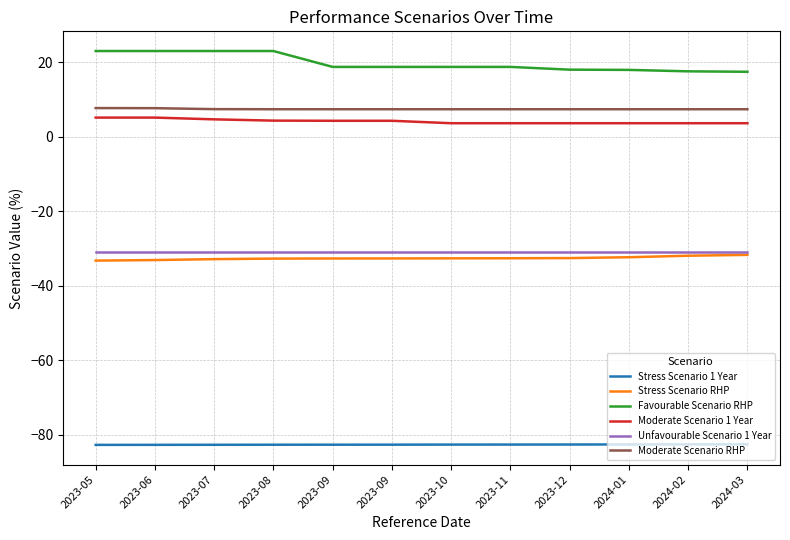

Which series changed the most between 2023-09 and 2024-02?

Favourable Scenario RHP